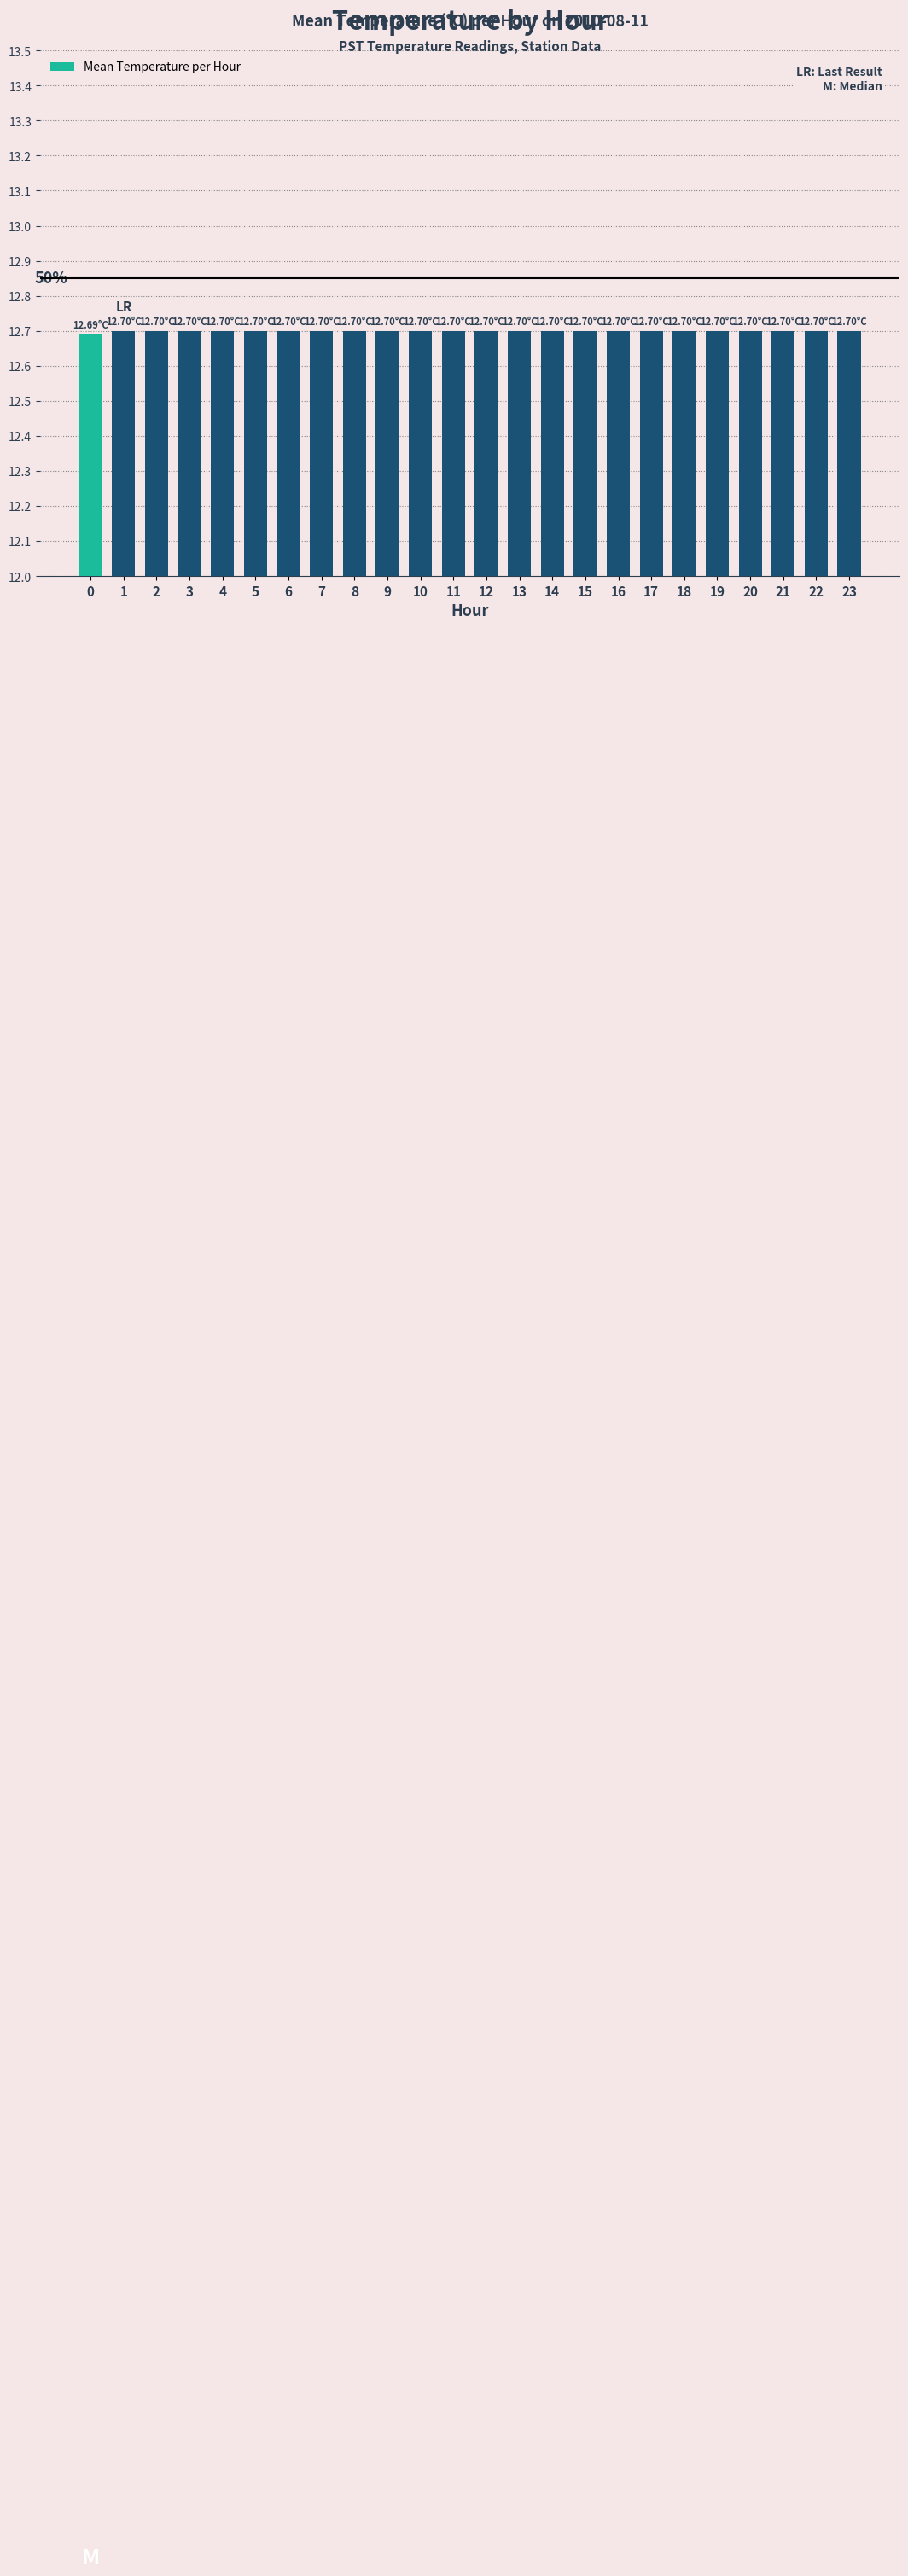

Reading left to right, what are all the values shown in this chart?

12.7	12.7	12.7	12.7	12.7	12.7	12.7	12.7	12.7	12.7	12.7	12.7	12.7	12.7	12.7	12.7	12.7	12.7	12.7	12.7	12.7	12.7	12.7	12.7